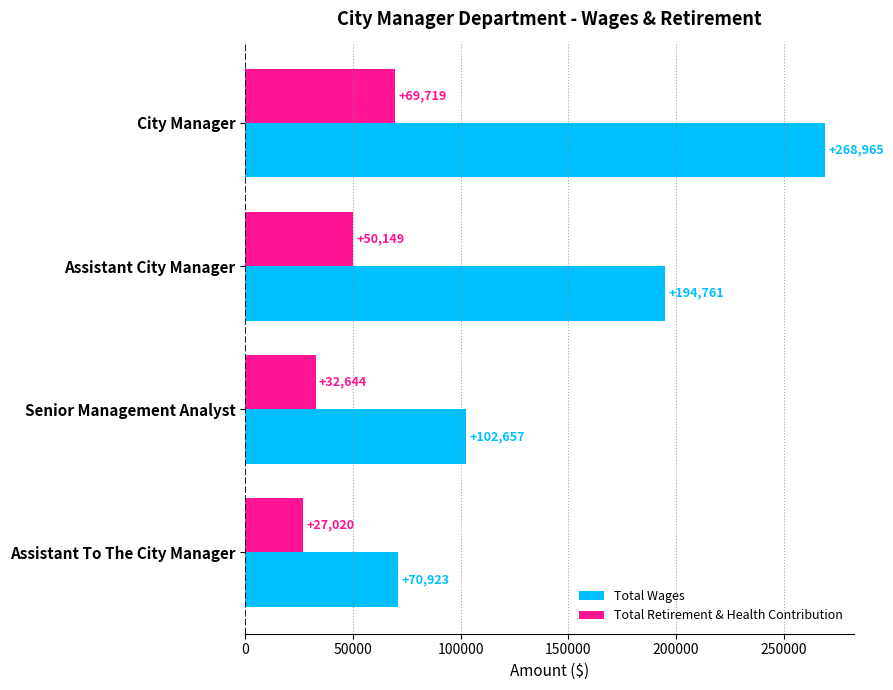

The Total Wages series shows 462468 at City Manager. True or false?

False